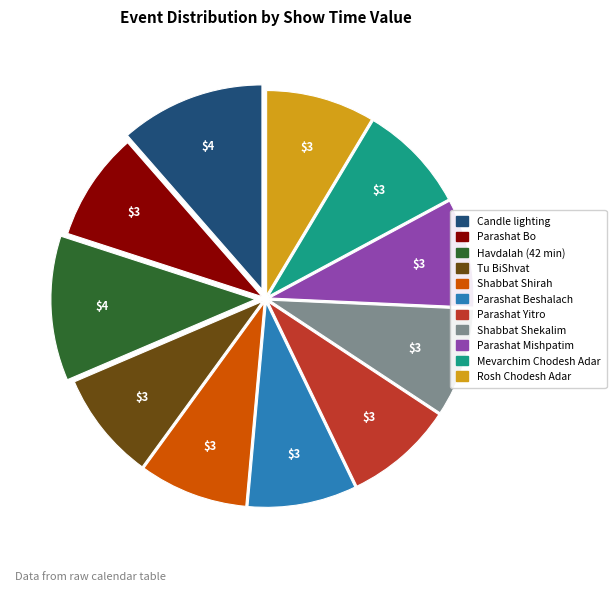

Is the sum of Parashat Yitro and Parashat Mishpatim greater than half?

No